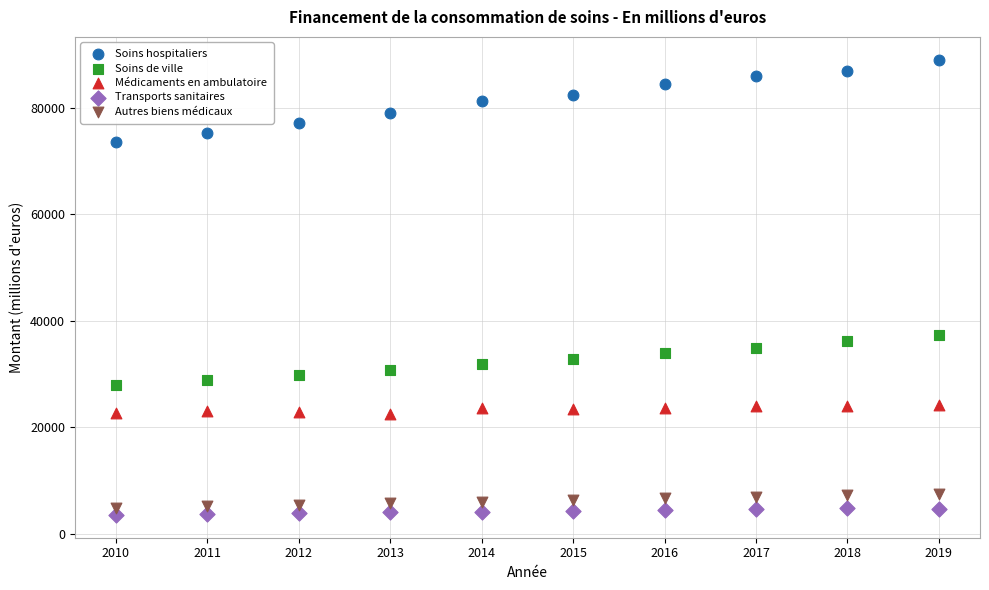

Which series reaches the maximum Y coordinate?

Soins hospitaliers